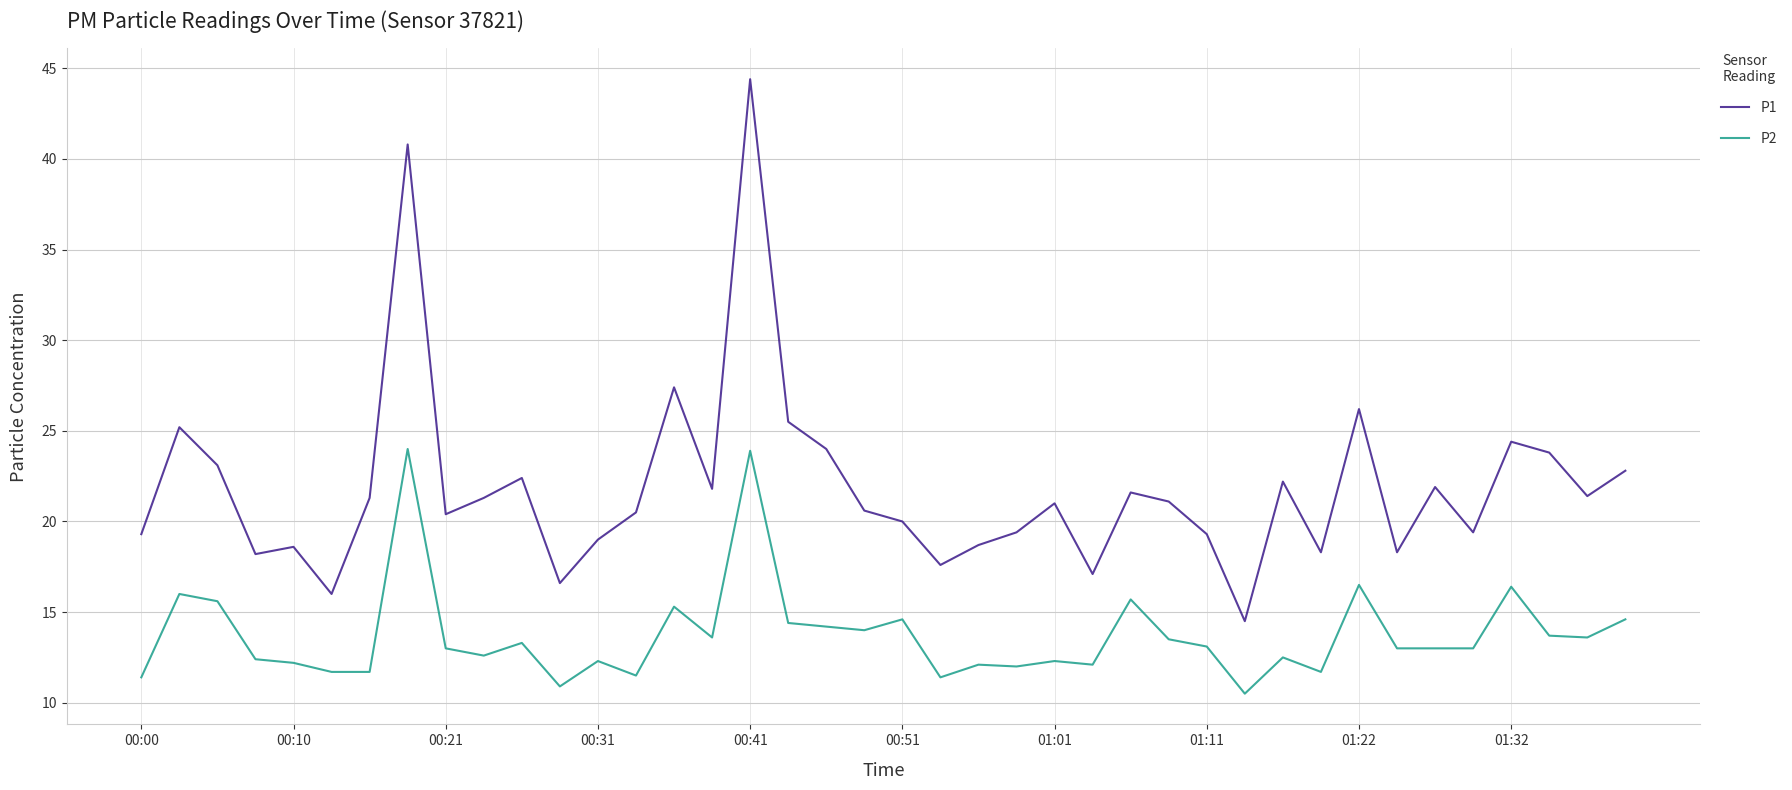

Which series has the largest range (max minus min)?

P1